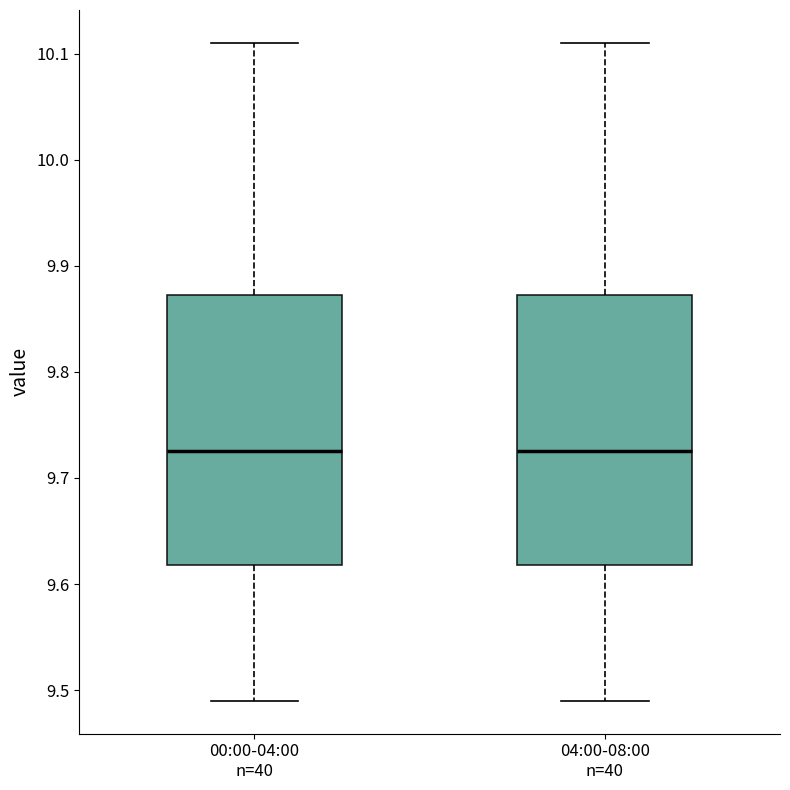

Reading left to right, read every box against the y-axis: the position of its median line, the range the box covers, and the ends of its whiskers. The values are not printed on the chart, so give them approximately, as read against the axis.

00:00-04:00 n=40: median 9.73, box 9.62 to 9.87, whiskers 9.49 to 10.11
04:00-08:00 n=40: median 9.73, box 9.62 to 9.87, whiskers 9.49 to 10.11